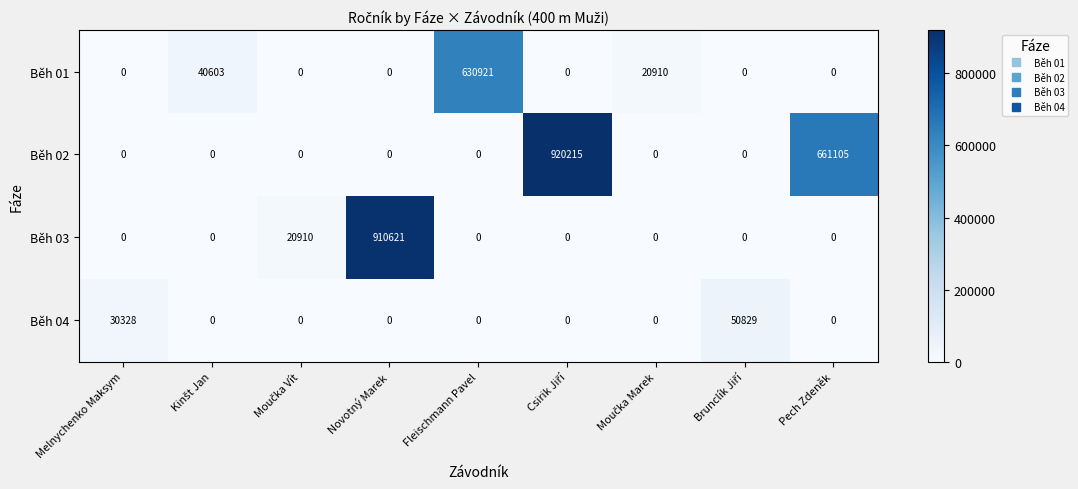

List the series in order of their overall mean, highest first.

Běh 02, Běh 03, Běh 01, Běh 04